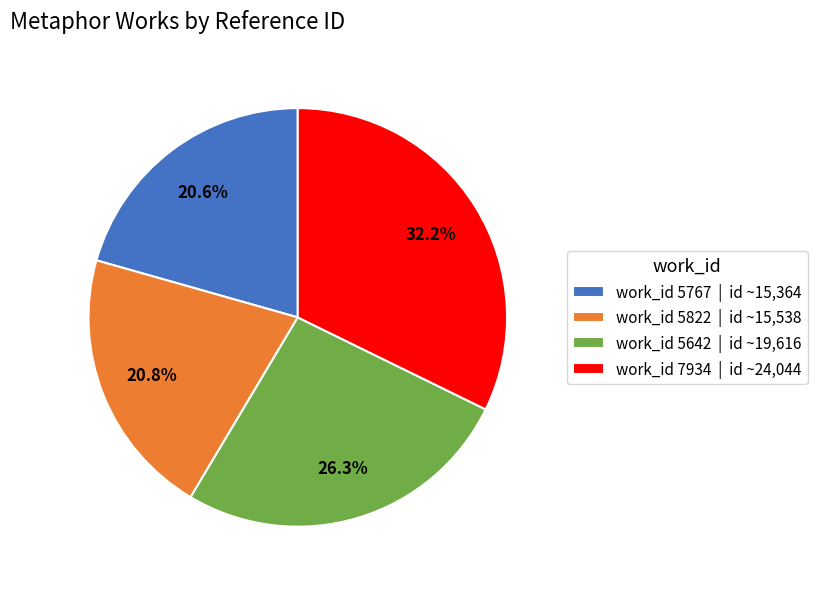

Is there any slice that represents more than half of the pie?

No